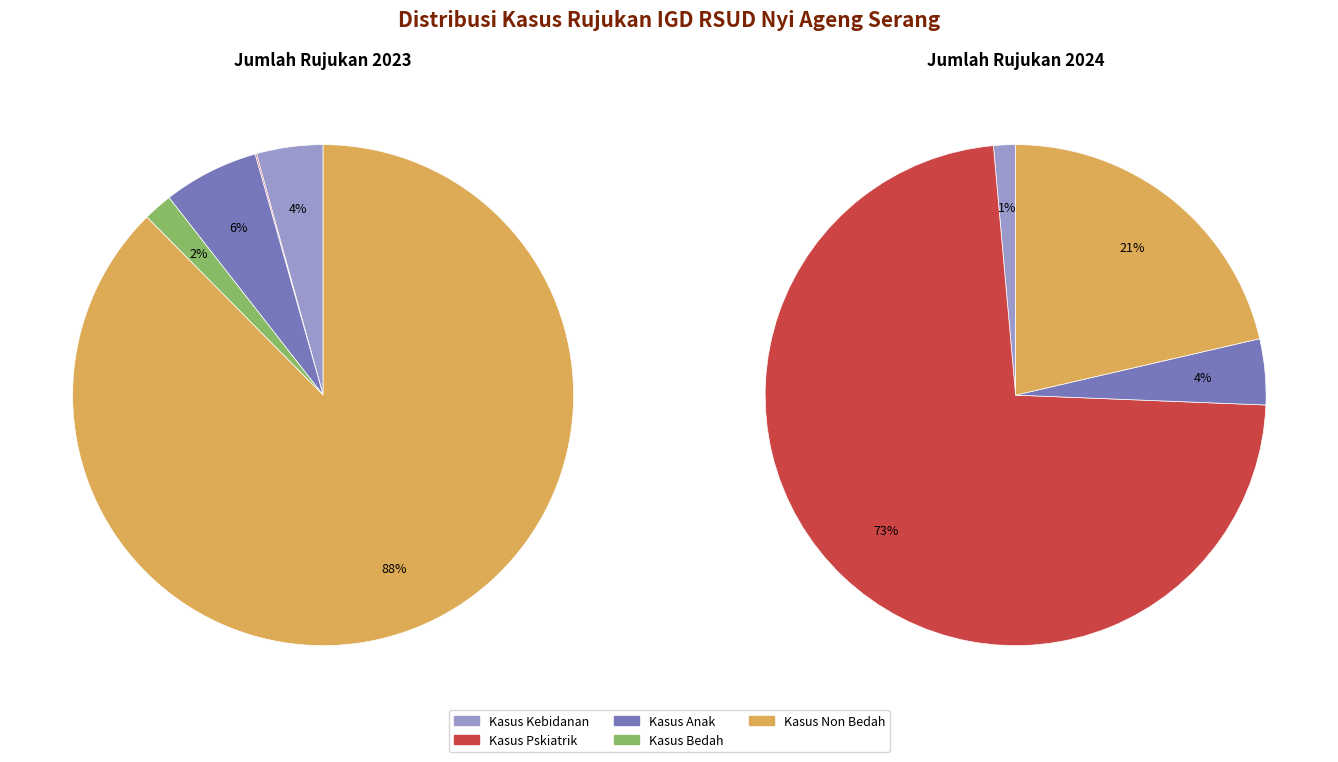

Which slice is the largest?

Kasus Non Bedah